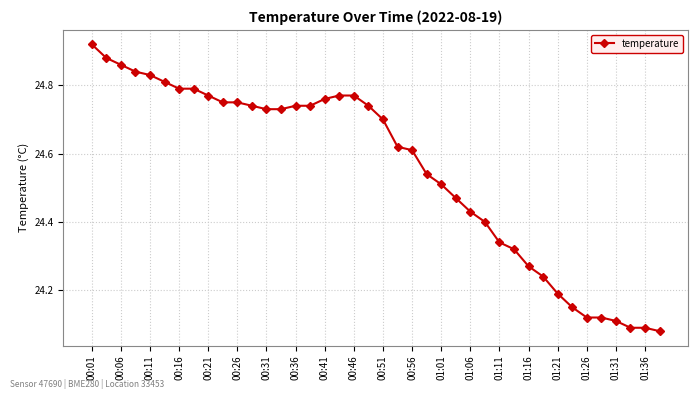

What is the sum of all values?

982.1